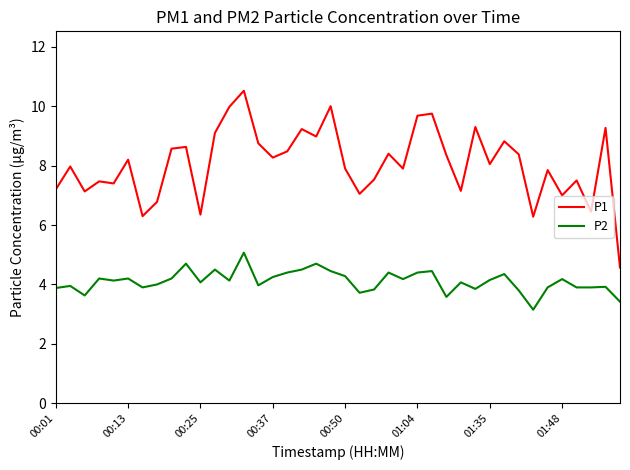

Which series has the largest total across all categories?

P1